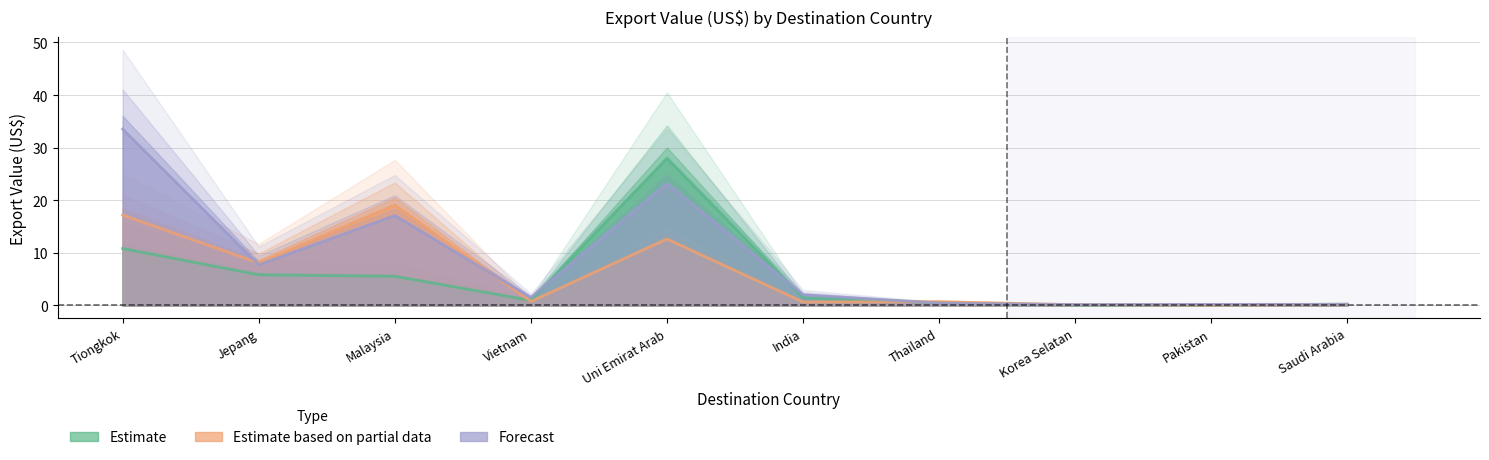

Does the chart have visible grid lines?

Yes